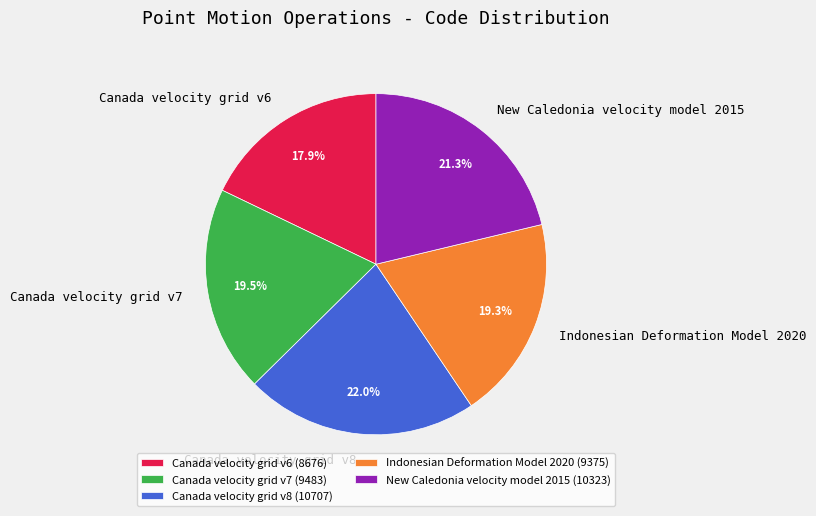

What percentage is NOT represented by New Caledonia velocity model 2015?

78.7%